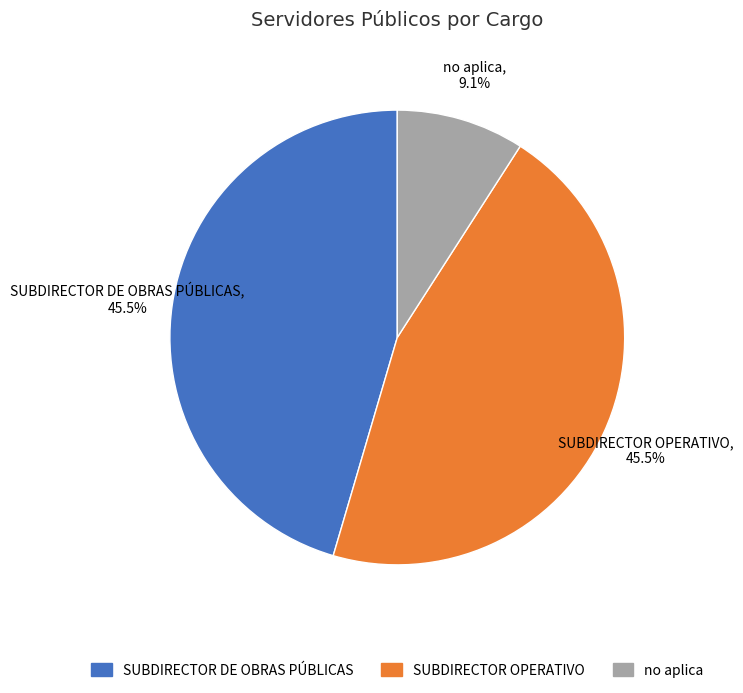

What is the smallest slice in the pie chart?

no aplica